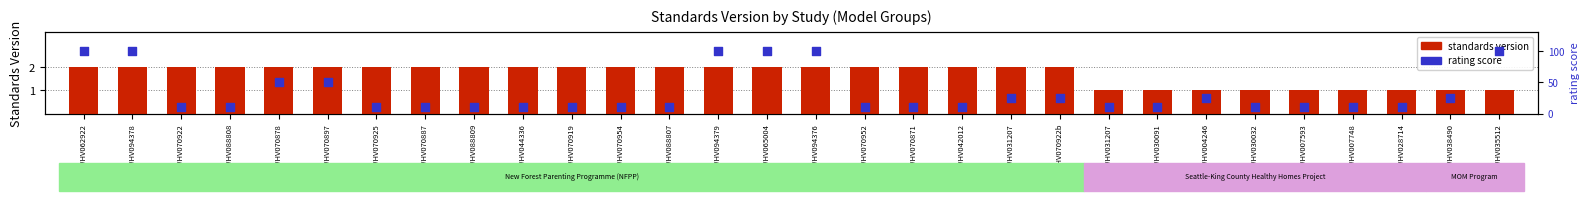

Is the value of standards version at WWHV070887 greater than the value of rating score at WWHV070919?

No